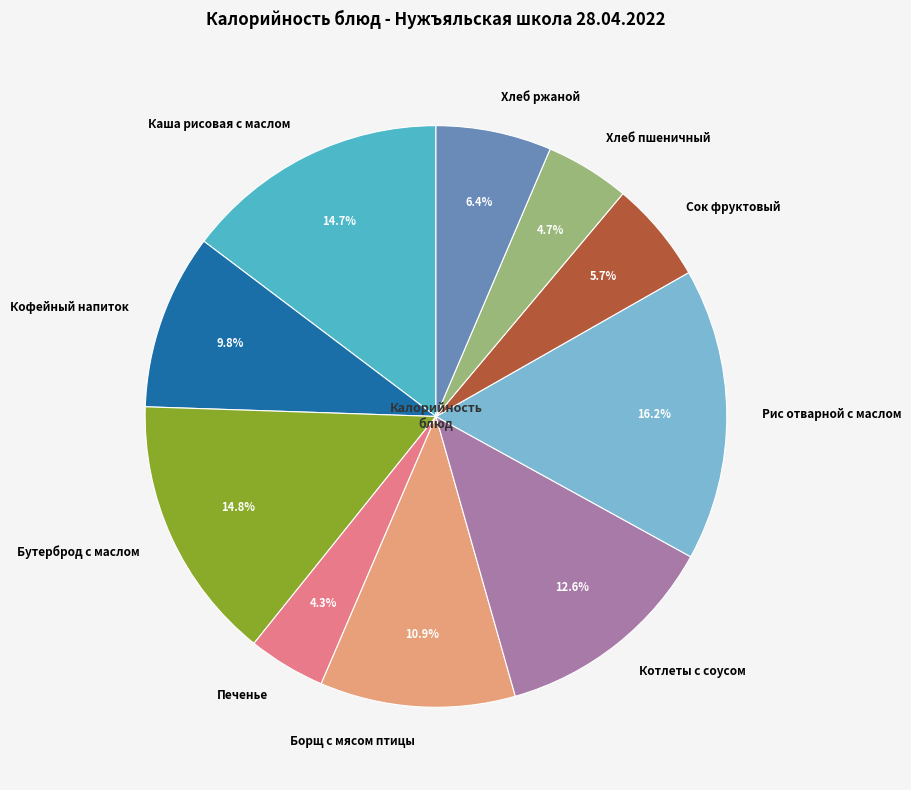

Which has a higher value, Сок фруктовый or Рис отварной с маслом?

Рис отварной с маслом